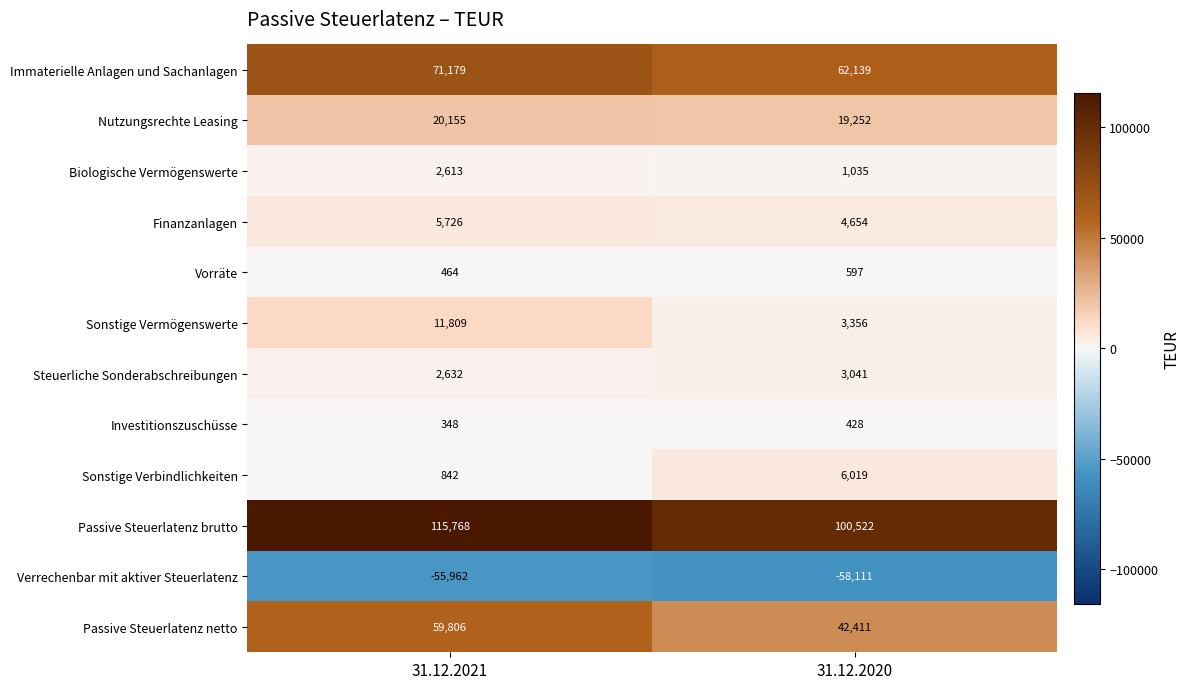

What is the difference between the Passive Steuerlatenz netto values at 31.12.2020 and 31.12.2021?

17395